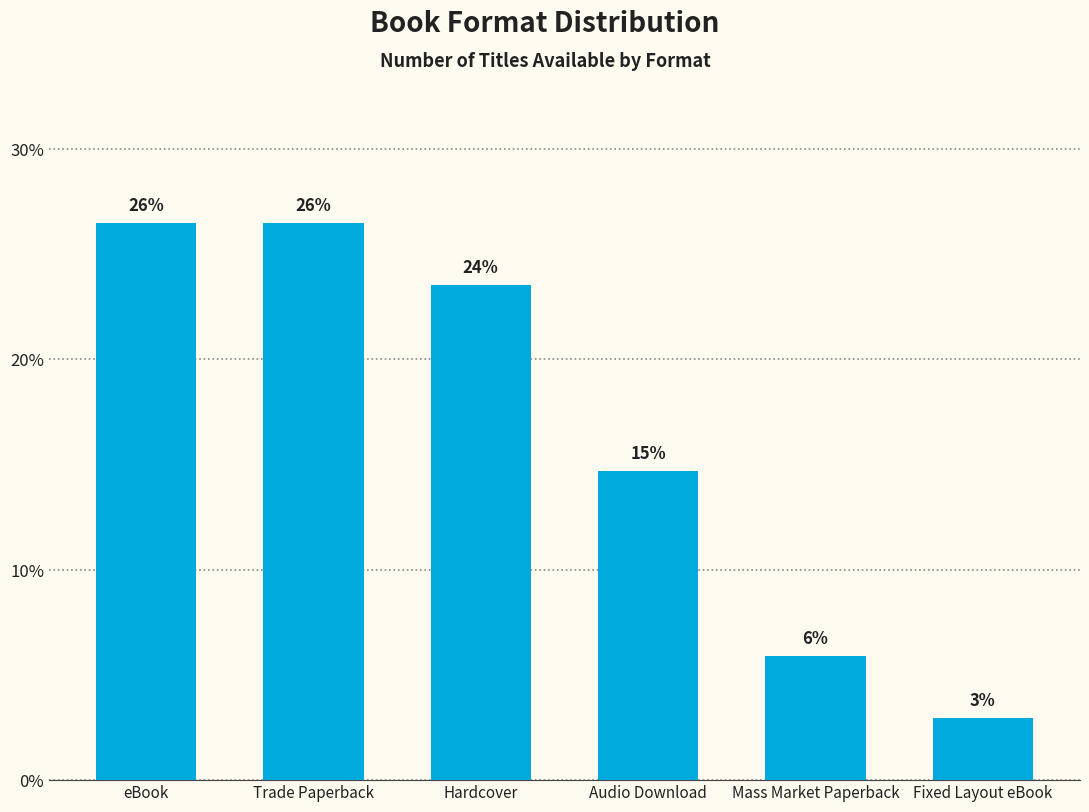

At which label is the value closest to 14?

Audio Download